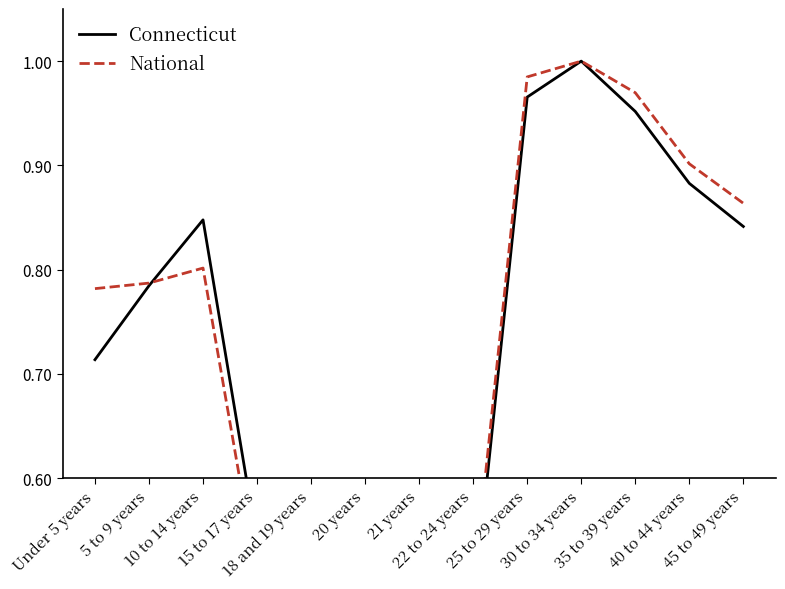

How many interior local peaks does the Connecticut series have?

2